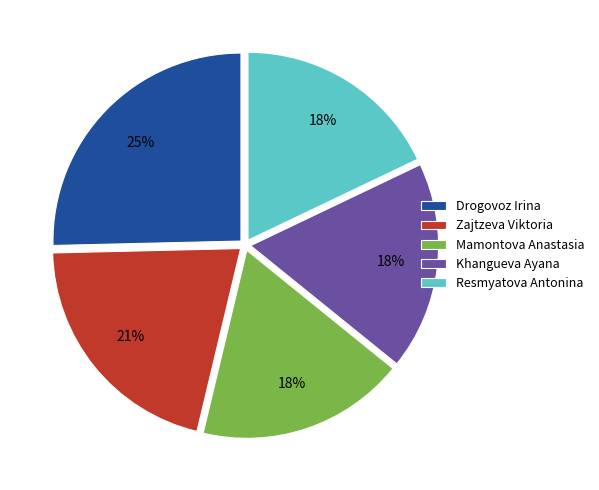

To the nearest percent, what portion does Khangueva Ayana represent?

18%